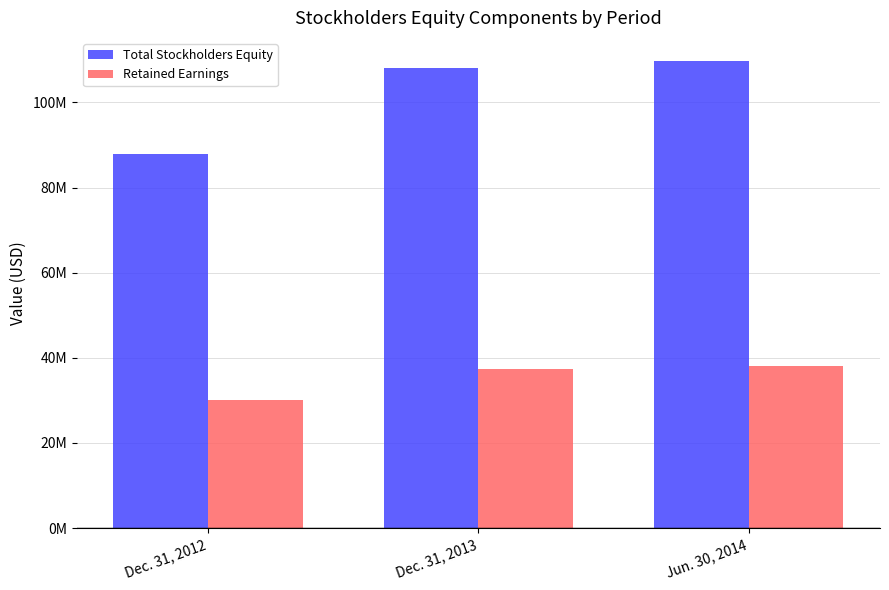

What are all the series names shown in the legend?

Total Stockholders Equity, Retained Earnings